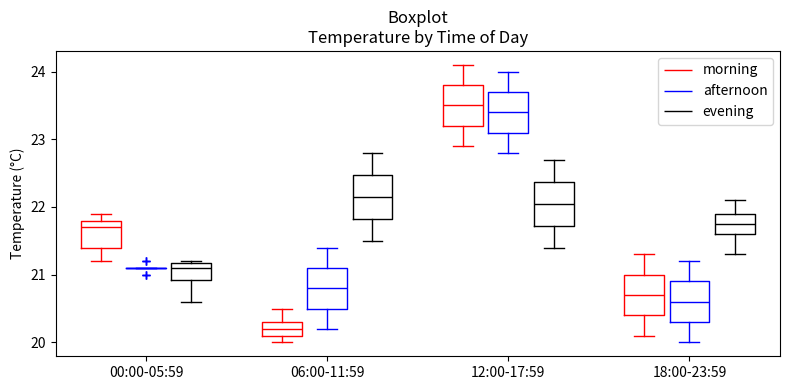

Reading left to right, read every box against the y-axis: the position of its median line, the range the box covers, and the ends of its whiskers. The values are not printed on the chart, so give them approximately, as read against the axis.

00:00-05:59 (morning): median 21.7, box 21.4 to 21.8, whiskers 21.2 to 21.9
00:00-05:59 (afternoon): box collapsed to a line at 21.1, whiskers 21.1 to 21.1
00:00-05:59 (evening): median 21.1, box 20.9 to 21.2, whiskers 20.6 to 21.2
06:00-11:59 (morning): median 20.2, box 20.1 to 20.3, whiskers 20.0 to 20.5
06:00-11:59 (afternoon): median 20.8, box 20.5 to 21.1, whiskers 20.2 to 21.4
06:00-11:59 (evening): median 22.2, box 21.8 to 22.5, whiskers 21.5 to 22.8
12:00-17:59 (morning): median 23.5, box 23.2 to 23.8, whiskers 22.9 to 24.1
12:00-17:59 (afternoon): median 23.4, box 23.1 to 23.7, whiskers 22.8 to 24.0
12:00-17:59 (evening): median 22.1, box 21.7 to 22.4, whiskers 21.4 to 22.7
18:00-23:59 (morning): median 20.7, box 20.4 to 21.0, whiskers 20.1 to 21.3
18:00-23:59 (afternoon): median 20.6, box 20.3 to 20.9, whiskers 20.0 to 21.2
18:00-23:59 (evening): median 21.8, box 21.6 to 21.9, whiskers 21.3 to 22.1